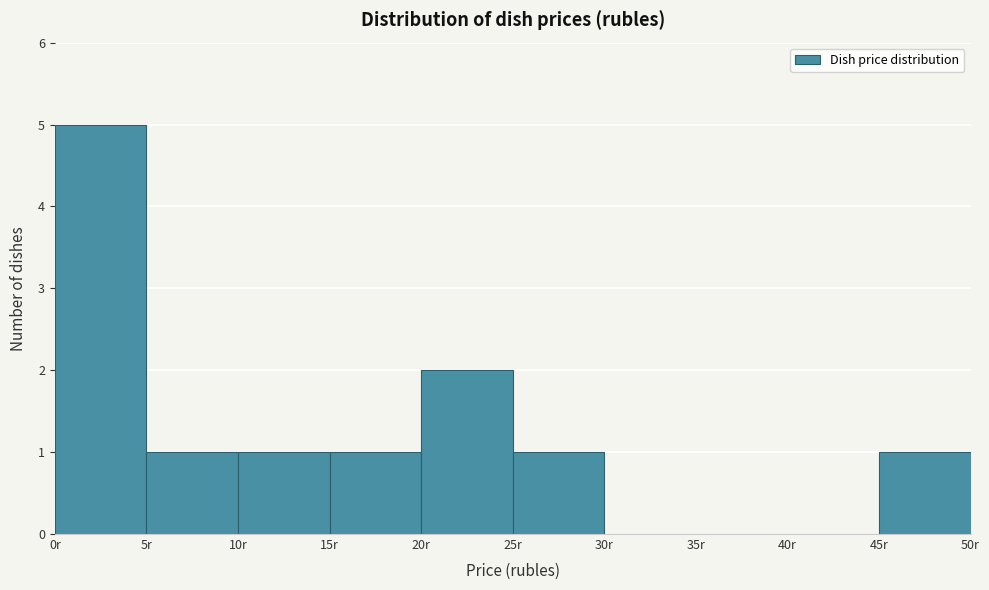

What is the height of the bar covering 0 to 5 on the x-axis? The values are not printed on the chart, so give them approximately, as read against the axis.

5